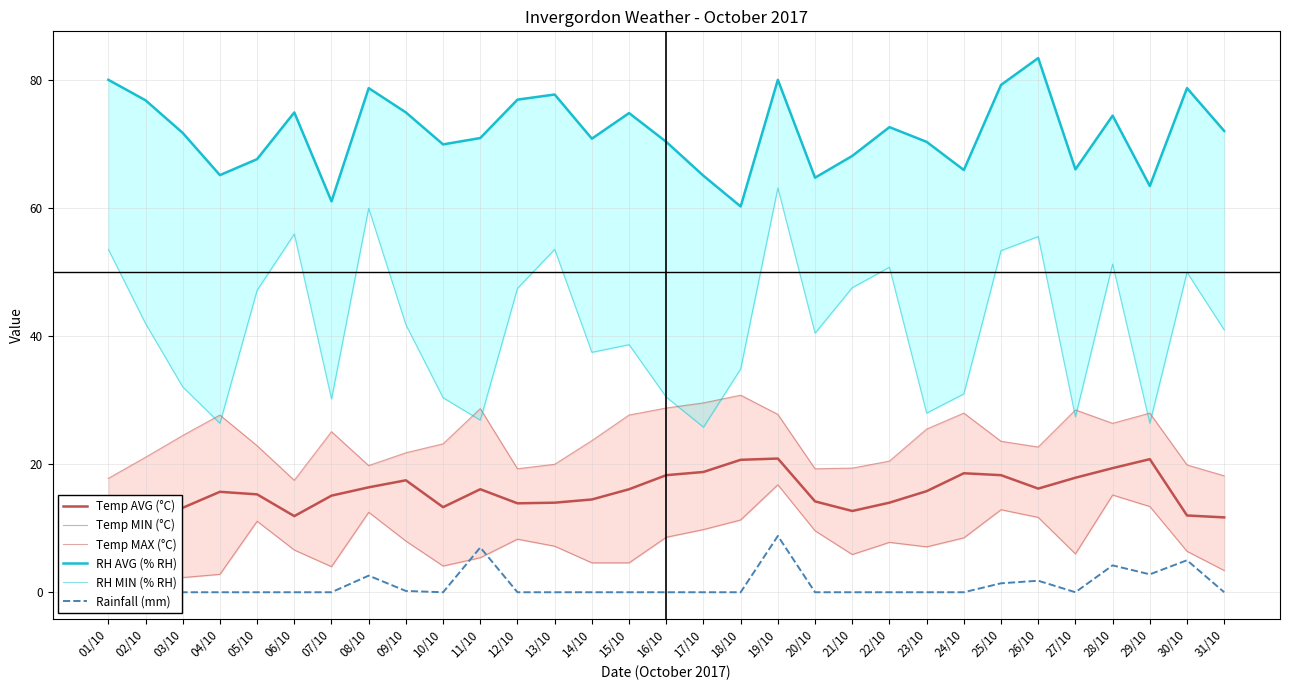

What is the average value of the Temp AVG (°C) series?

15.6